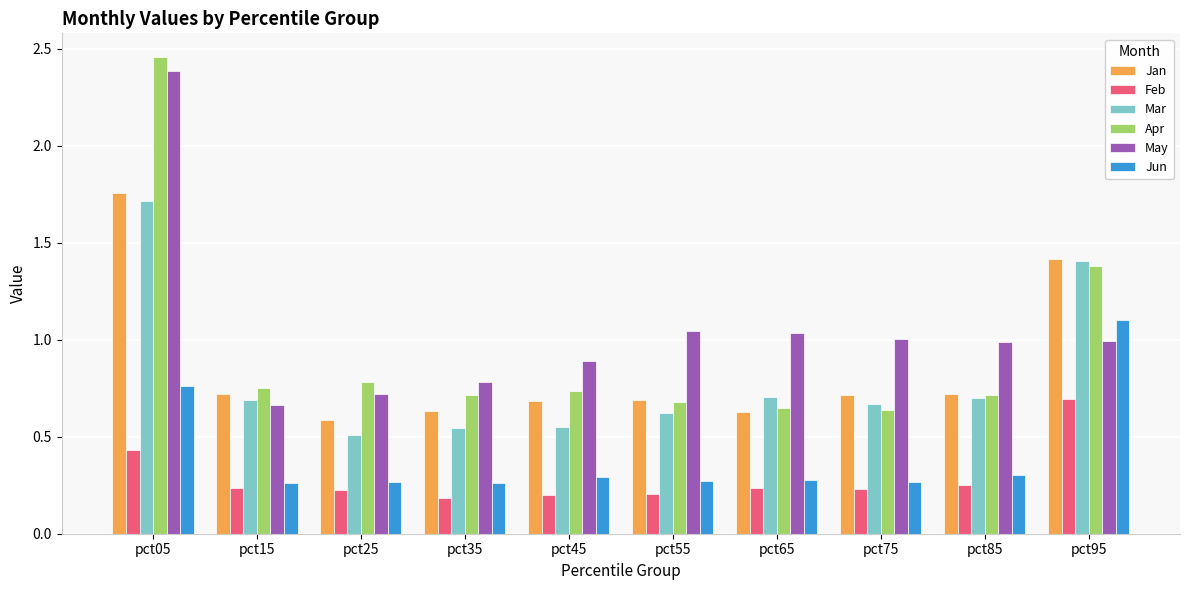

What is the sum of all Mar values?

8.1